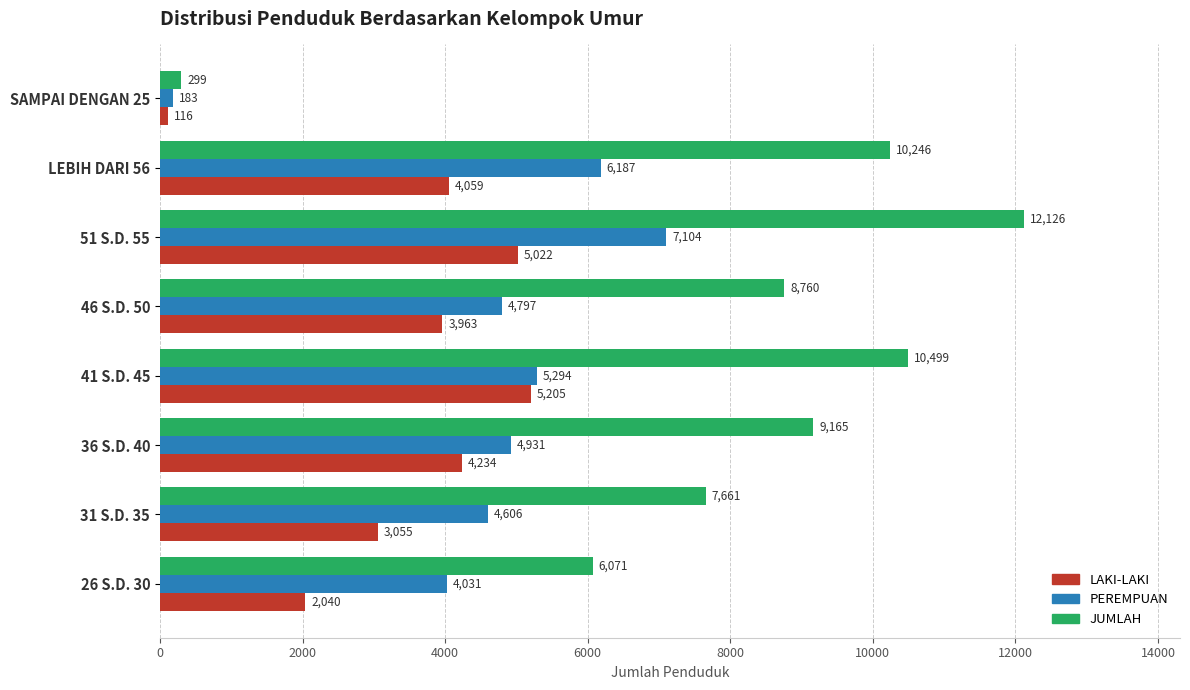

At which label is PEREMPUAN closest to 3643?

26 S.D. 30